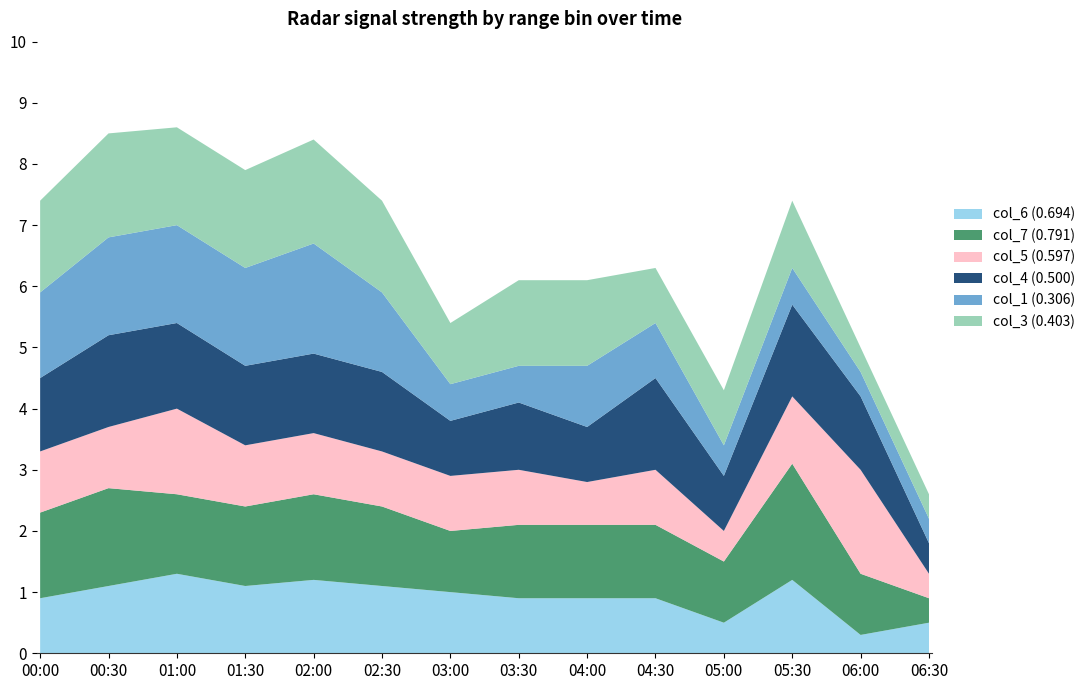

Reading left to right, what are all the values shown in this chart?

col_6 (0.694): 0.9	1.1	1.3	1.1	1.2	1.1	1.0	0.9	0.9	0.9	0.5	1.2	0.3	0.5
col_7 (0.791): 1.4	1.6	1.3	1.3	1.4	1.3	1.0	1.2	1.2	1.2	1.0	1.9	1.0	0.4
col_5 (0.597): 1.0	1.0	1.4	1.0	1.0	0.9	0.9	0.9	0.7	0.9	0.5	1.1	1.7	0.4
col_4 (0.500): 1.2	1.5	1.4	1.3	1.3	1.3	0.9	1.1	0.9	1.5	0.9	1.5	1.2	0.5
col_1 (0.306): 1.4	1.6	1.6	1.6	1.8	1.3	0.6	0.6	1.0	0.9	0.5	0.6	0.4	0.4
col_3 (0.403): 1.5	1.7	1.6	1.6	1.7	1.5	1.0	1.4	1.4	0.9	0.9	1.1	0.4	0.4